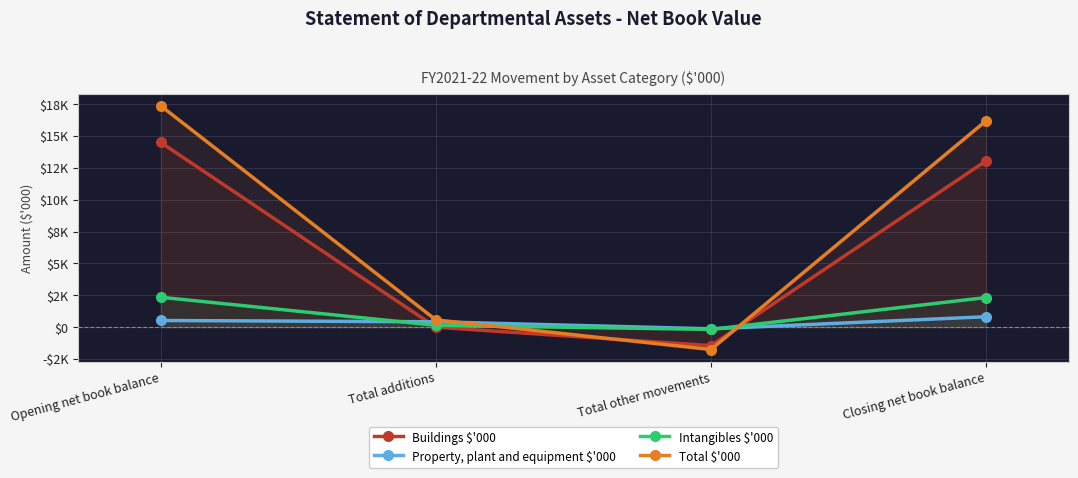

Where does the Buildings $'000 series first go above 13050?

Opening net book balance